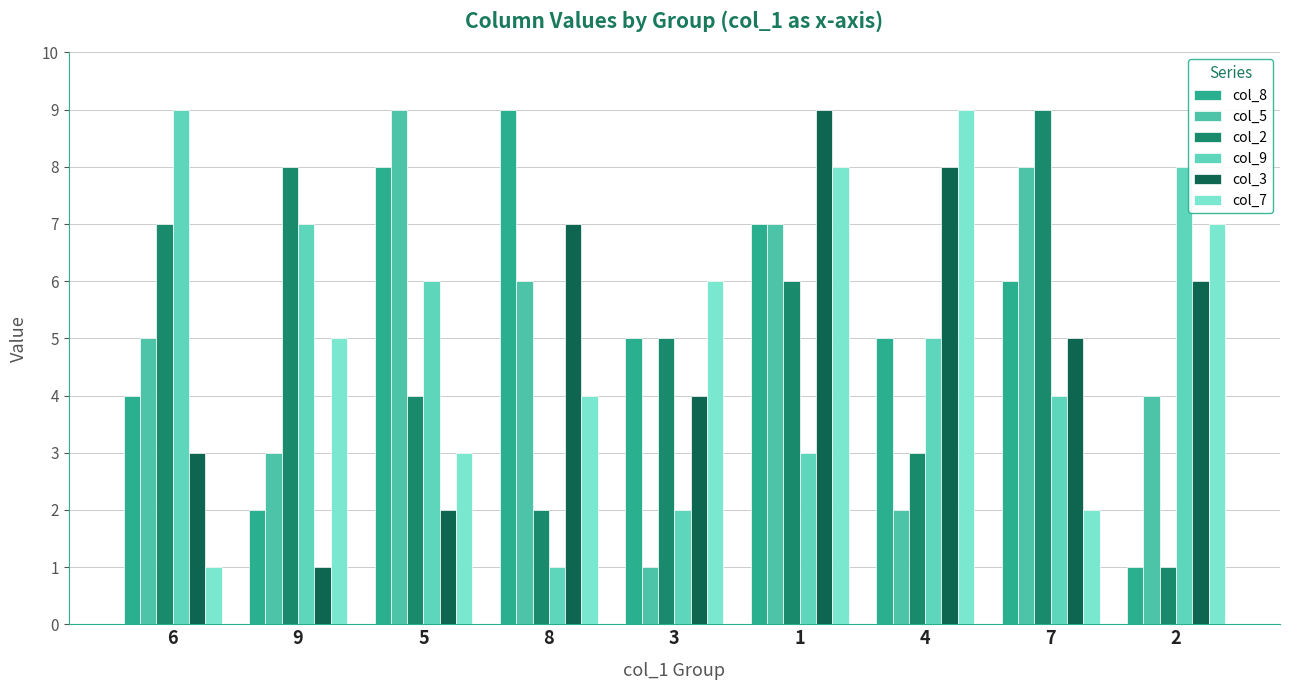

At which label is col_2 closest to 5?

3